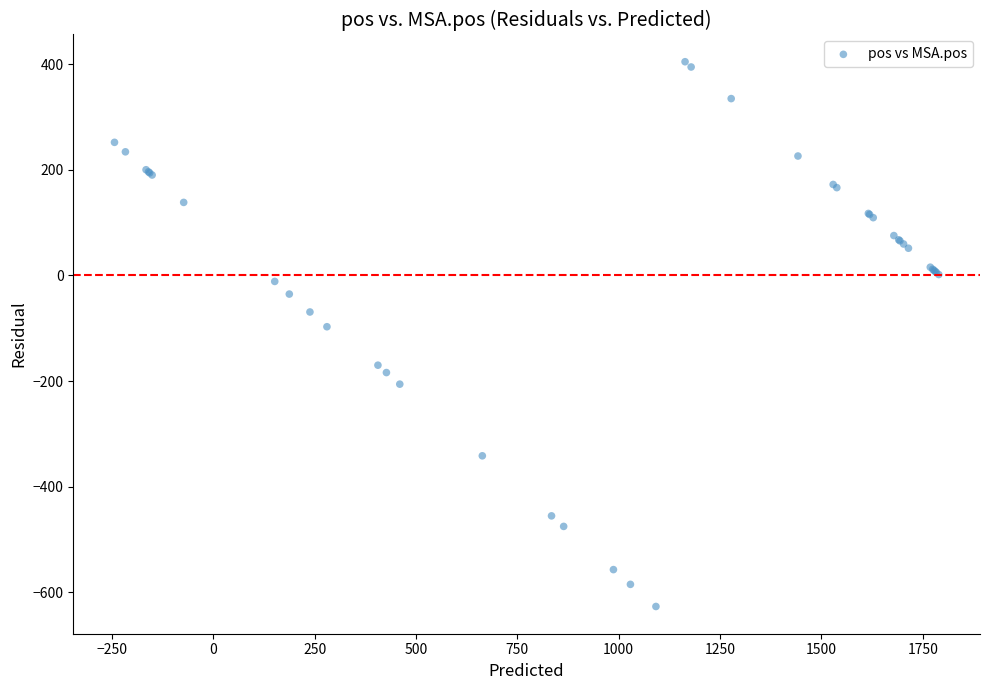

What Y value in the scatter plot is closest to -111?

-97.2